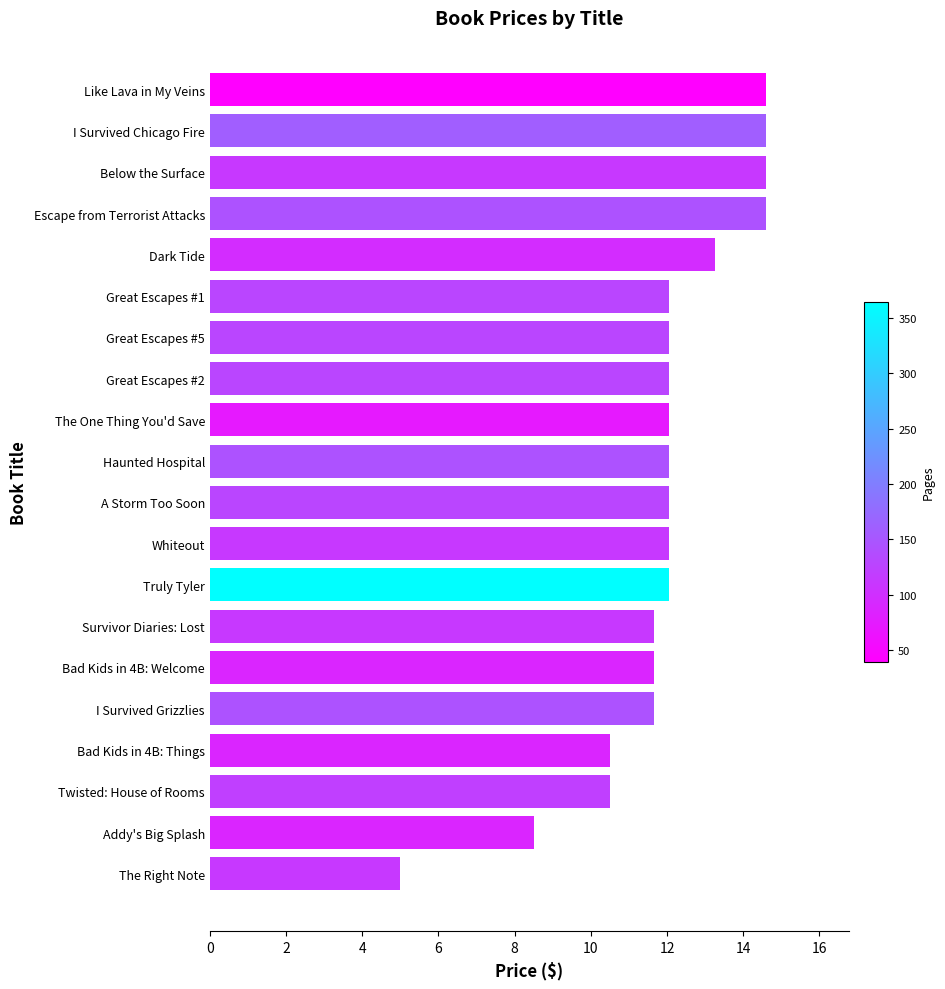

How many bars are there in total?

20